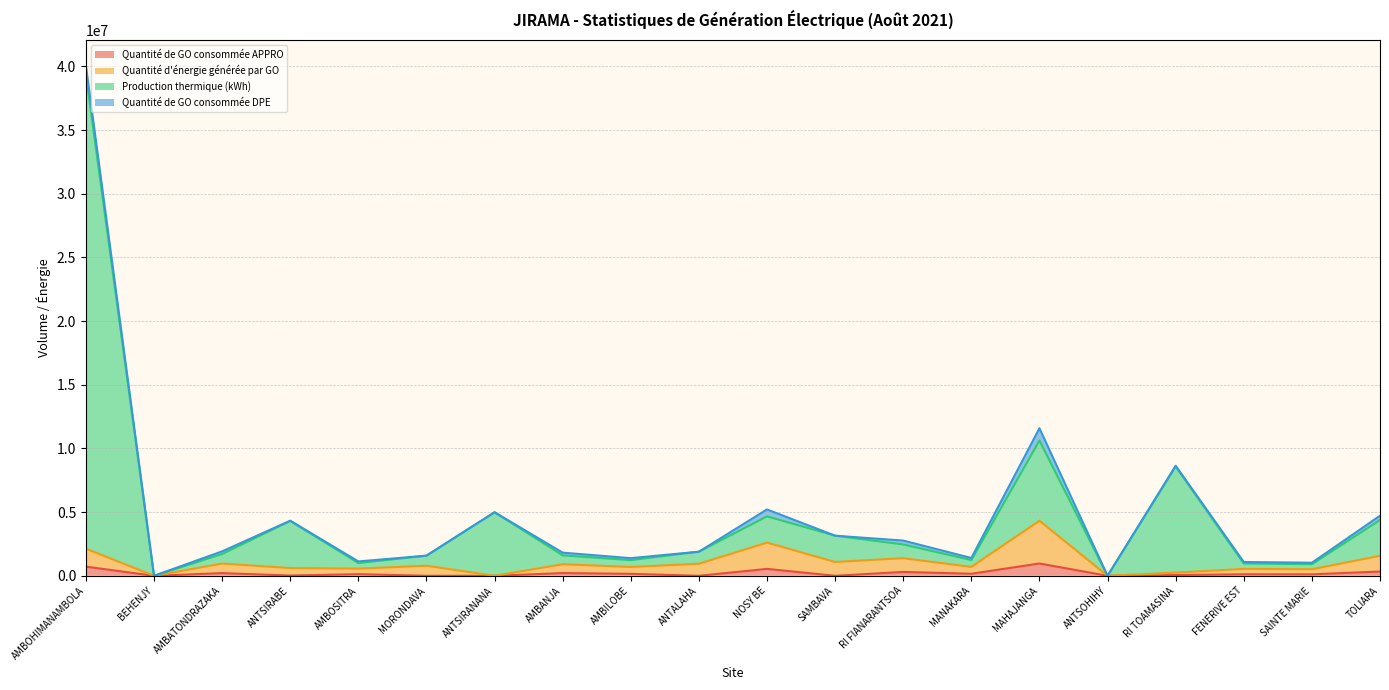

What is the total value across all series at MAHAJANGA?

11586869.9